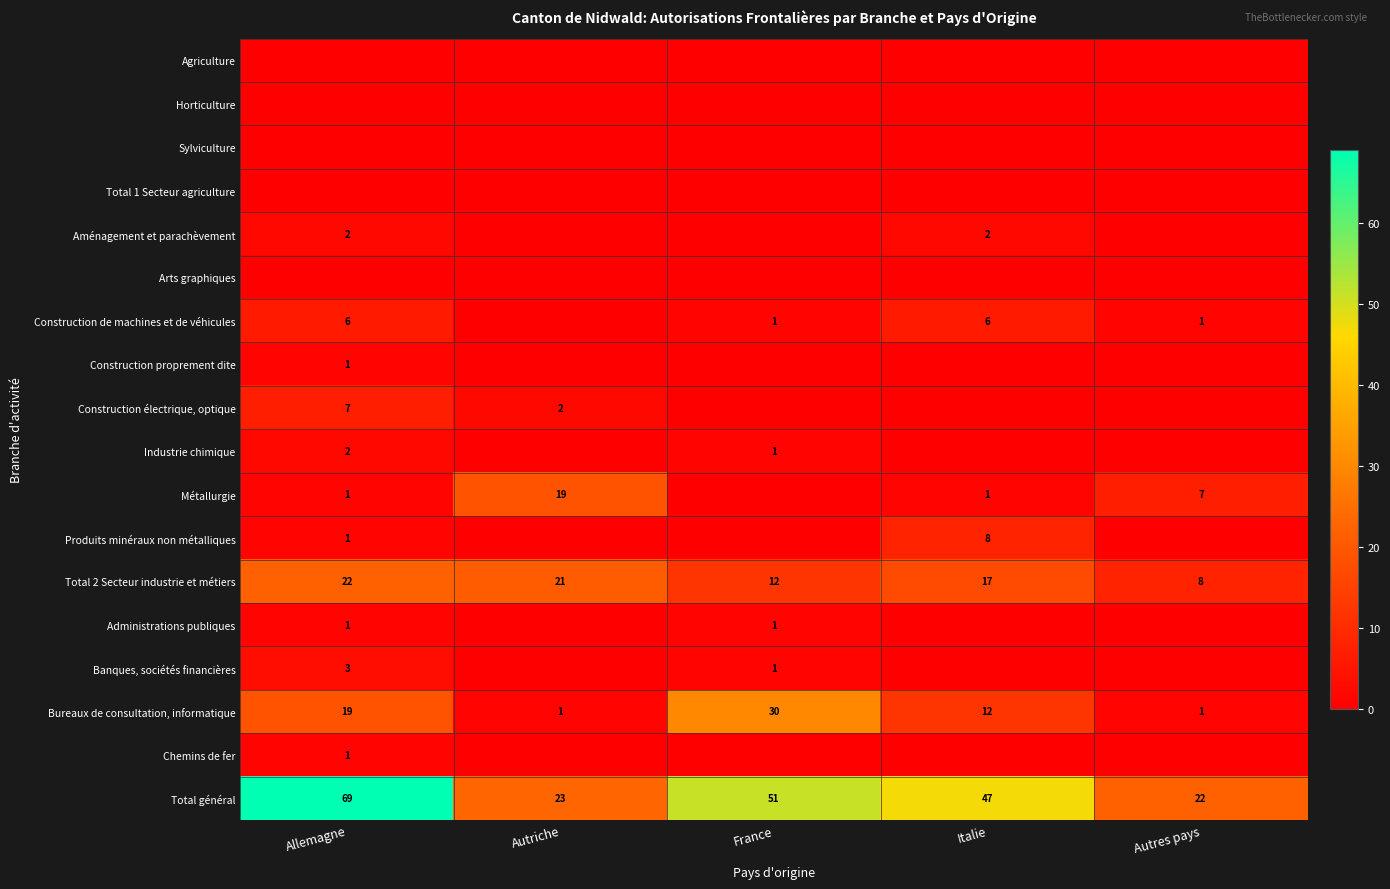

True or false: Total 2 Secteur industrie et métiers has a value of 28 at Italie.

False